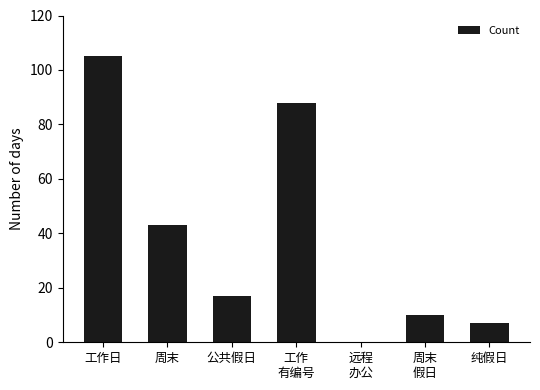

Which category has the highest value across all series?

工作日